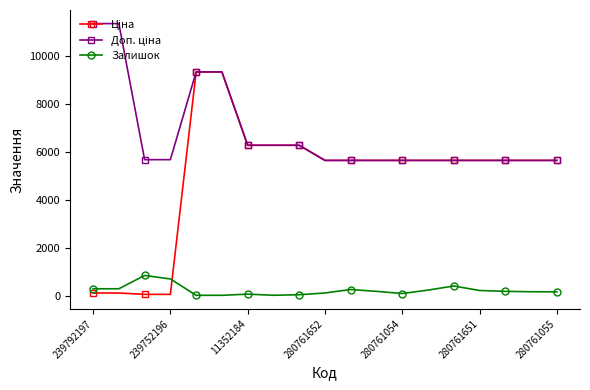

At how many categories does at least one series exceed 9078?

4